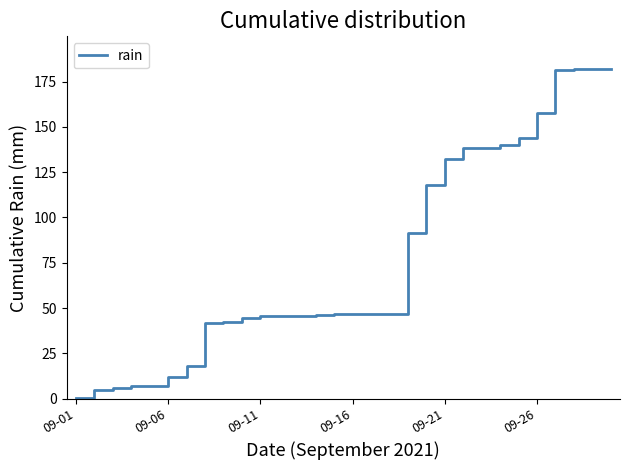

What is the maximum value shown in the chart?

181.8